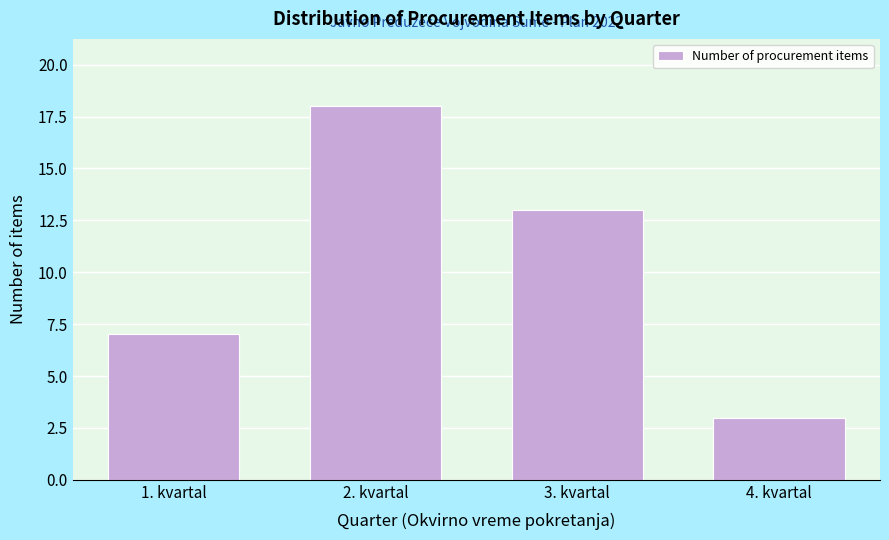

Reading left to right, extract all data points from this chart.

7	18	13	3